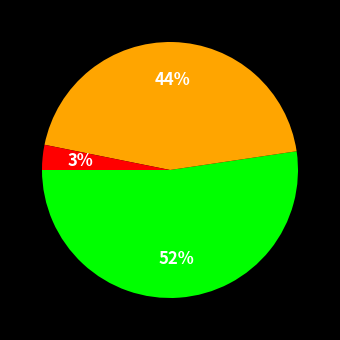

To the nearest percent, what is the difference between the largest and smallest slice percentages?

49%